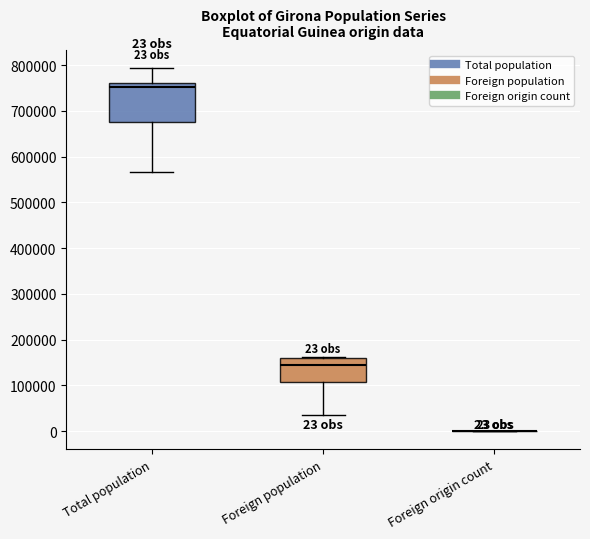

Comparing the boxes themselves (not the whiskers), which one is the tallest?

Total population